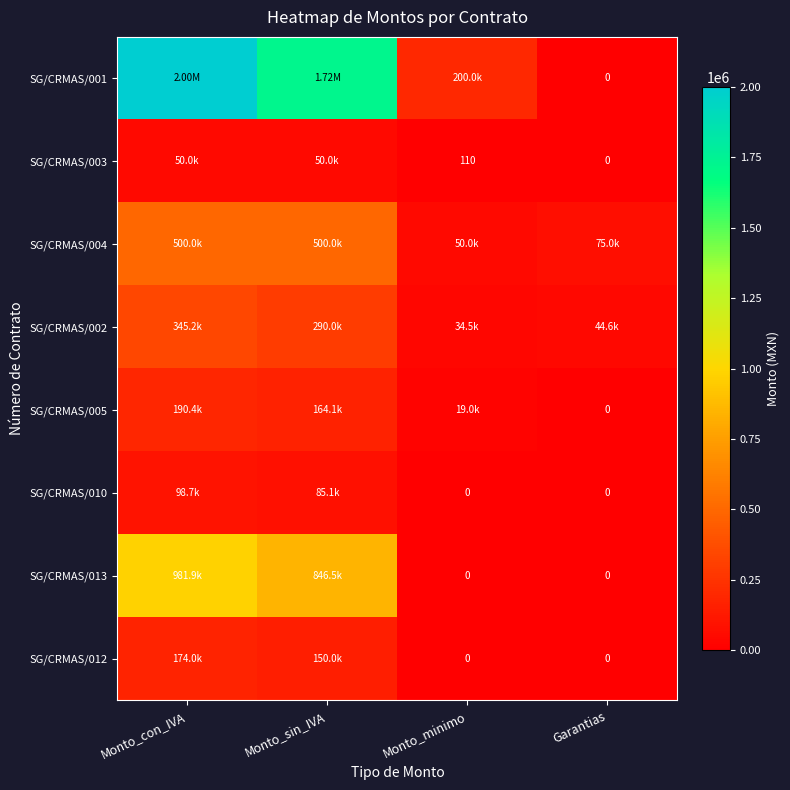

At which label does SG/CRMAS/005 reach its minimum?

Garantias